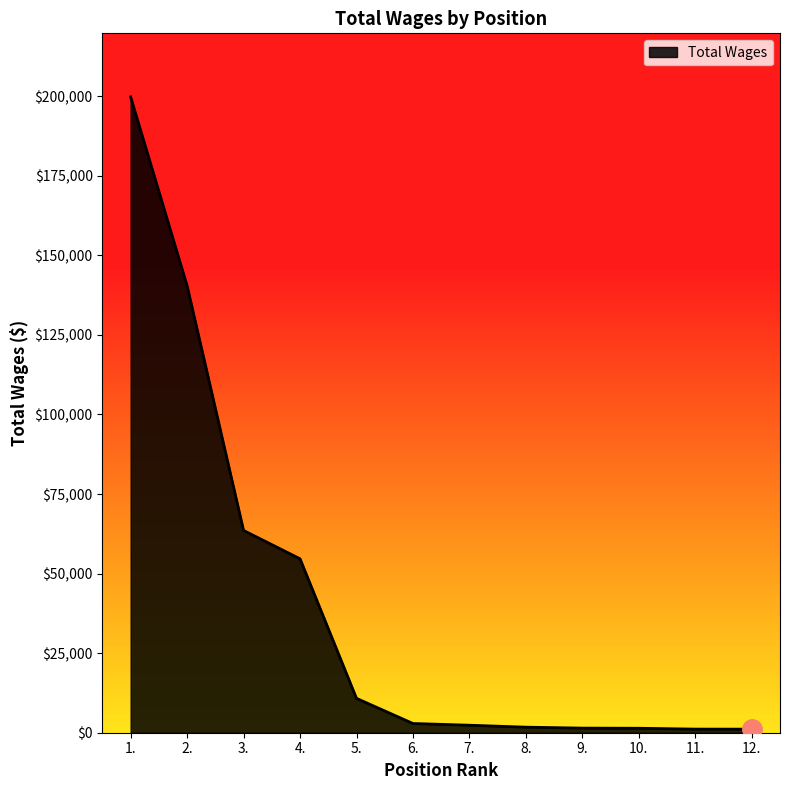

What is the value of the 9th point from the left?

1446